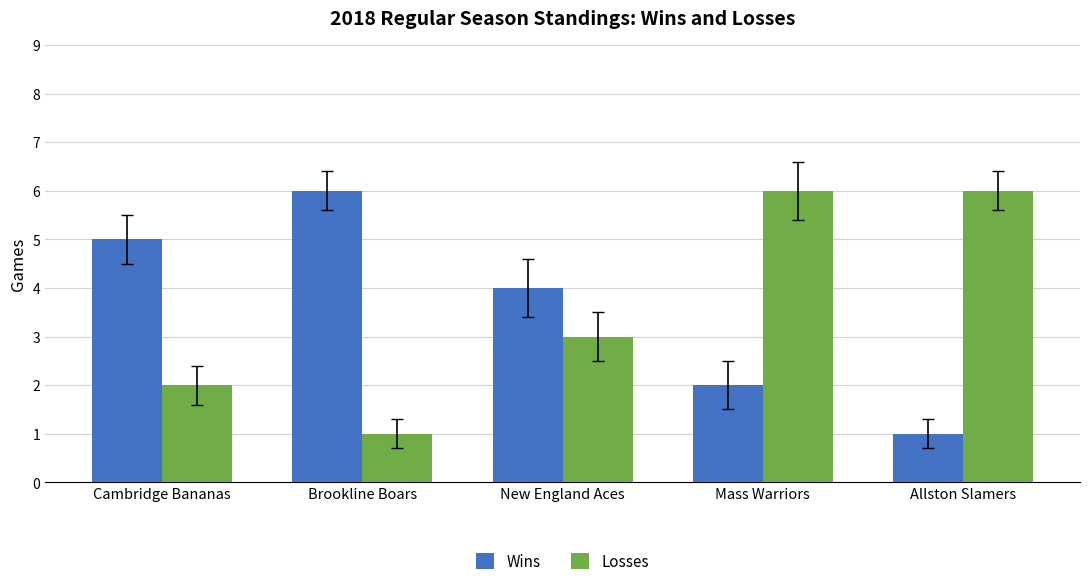

What is the total value across all series at Brookline Boars?

7